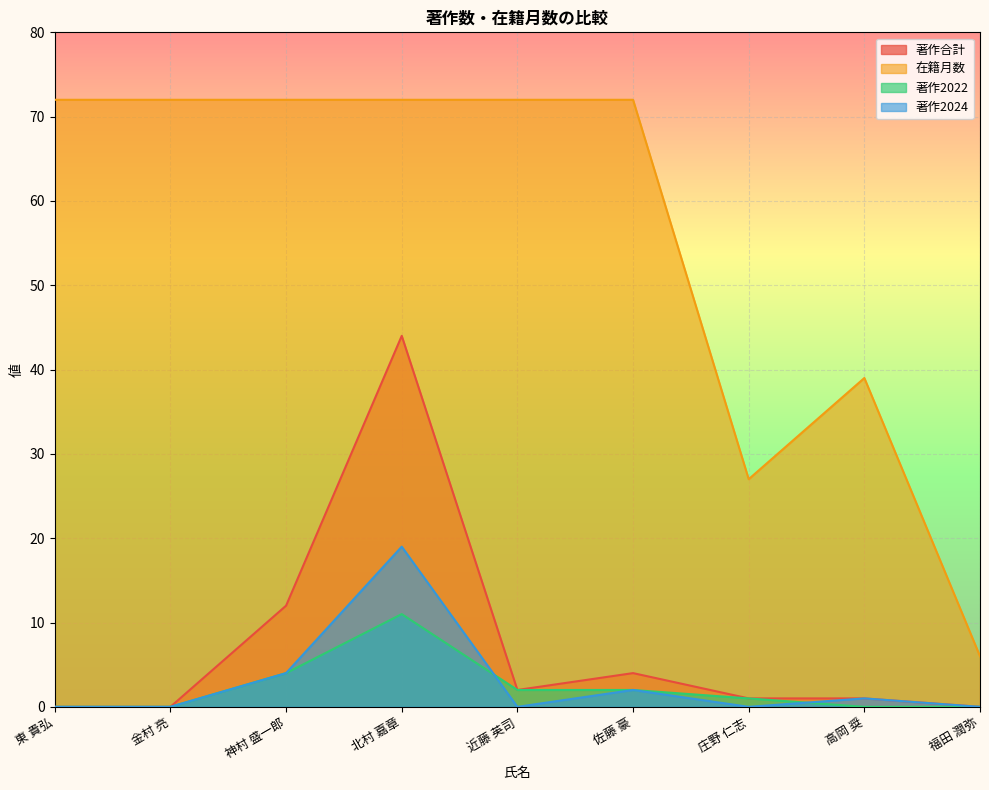

Reading left to right, what are all the values shown in this chart?

著作合計: 東 貴弘=0	金村 亮=0	神村 盛一郎=12	北村 嘉章=44	近藤 英司=2	佐藤 豪=4	庄野 仁志=1	高岡 奨=1	福田 潤弥=0
在籍月数: 東 貴弘=72	金村 亮=72	神村 盛一郎=72	北村 嘉章=72	近藤 英司=72	佐藤 豪=72	庄野 仁志=27	高岡 奨=39	福田 潤弥=6
著作2022: 東 貴弘=0	金村 亮=0	神村 盛一郎=4	北村 嘉章=11	近藤 英司=2	佐藤 豪=2	庄野 仁志=1	高岡 奨=0	福田 潤弥=0
著作2024: 東 貴弘=0	金村 亮=0	神村 盛一郎=4	北村 嘉章=19	近藤 英司=0	佐藤 豪=2	庄野 仁志=0	高岡 奨=1	福田 潤弥=0